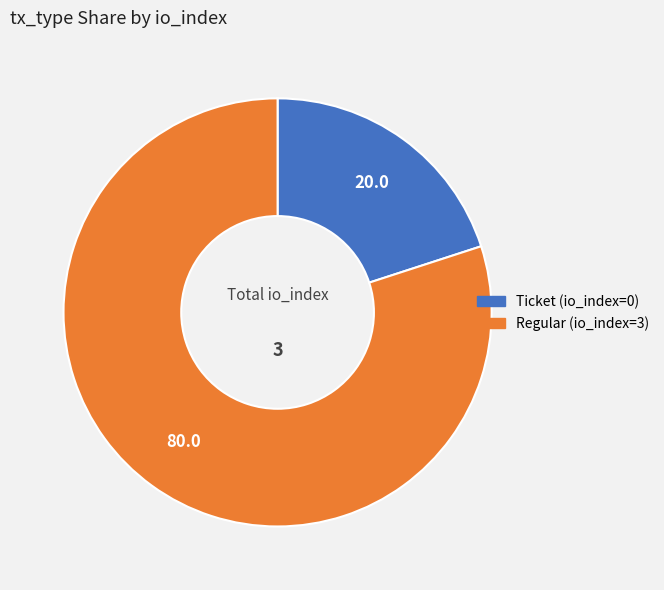

Is it true that Regular (io_index=3) is 90% of the pie?

False